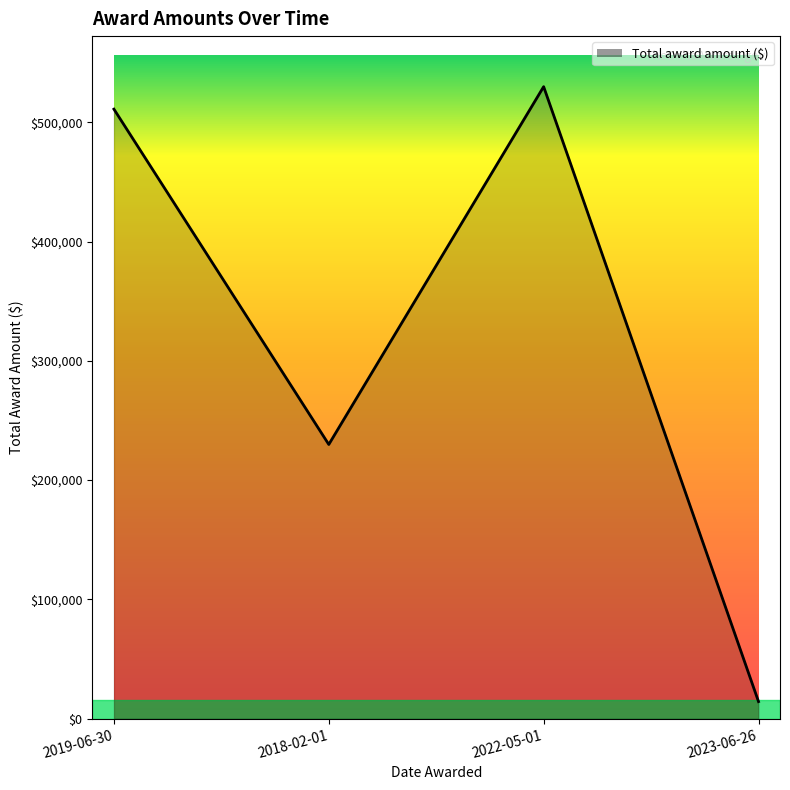

Reading right to left, list all the values displayed in this chart.

2023-06-26=14335	2022-05-01=529809	2018-02-01=229876	2019-06-30=510974